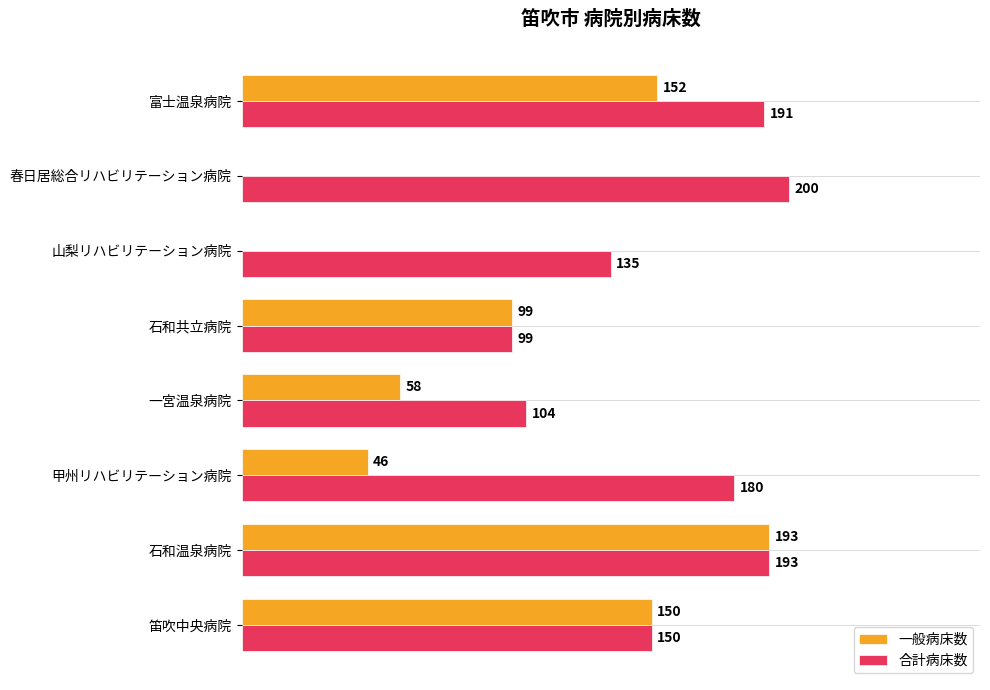

Between 石和共立病院 and 富士温泉病院, which series saw the biggest shift?

合計病床数